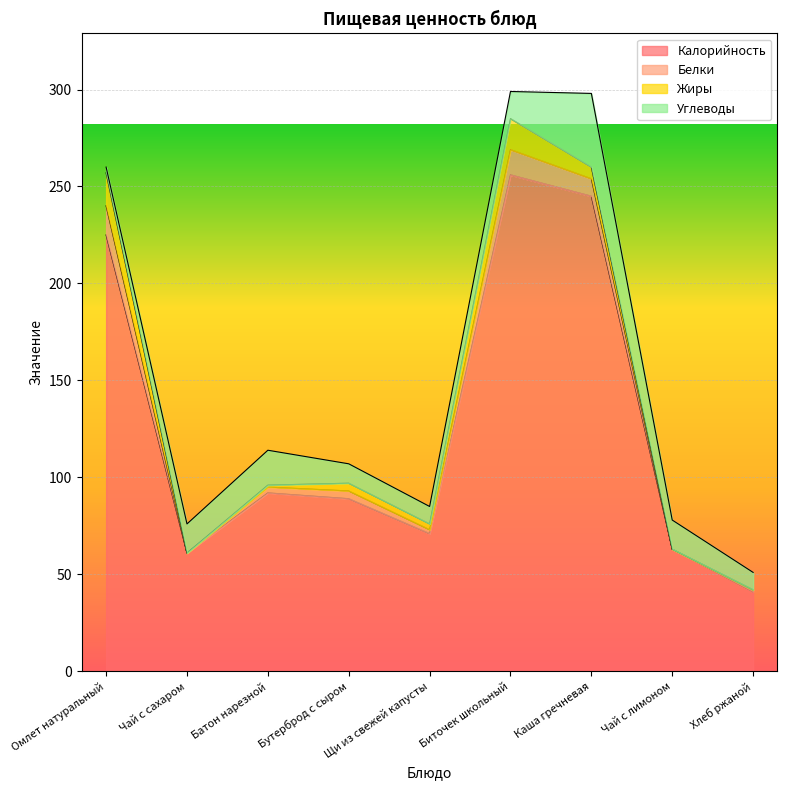

What is the label of the 9th point from the right?

Омлет натуральный